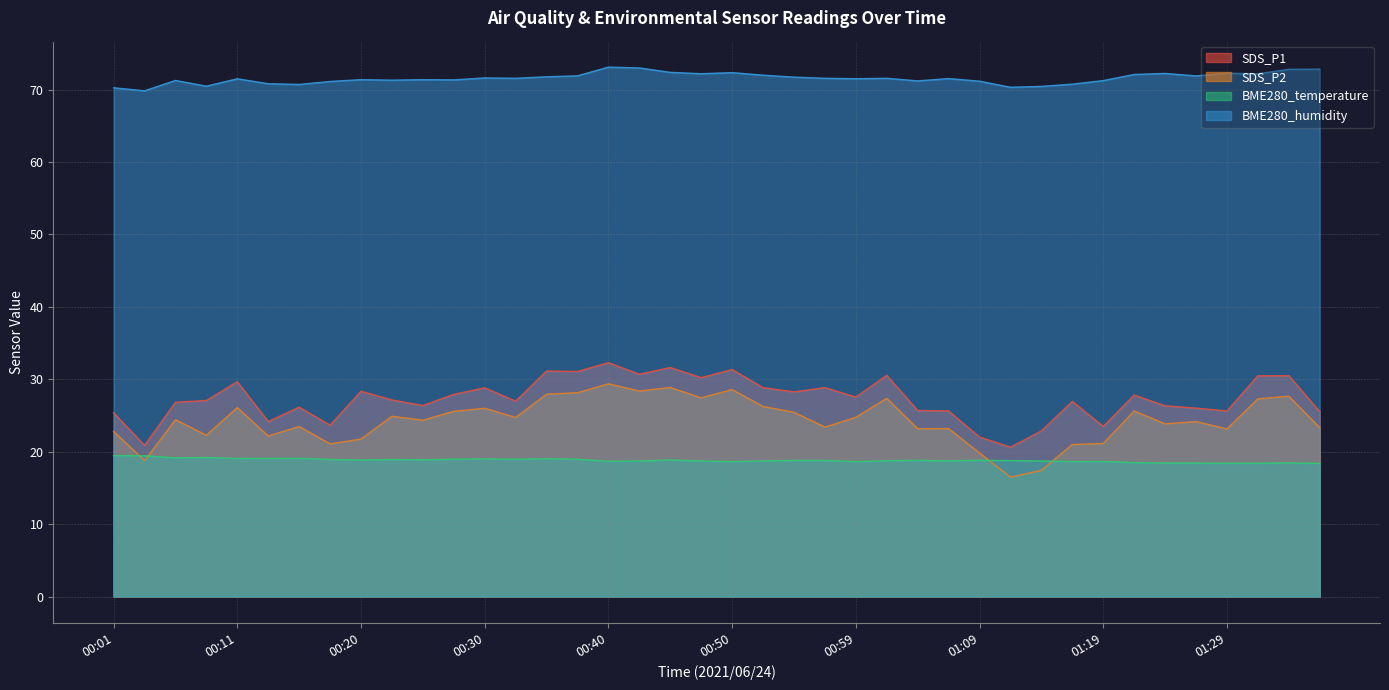

What position from the right is 00:03?

39